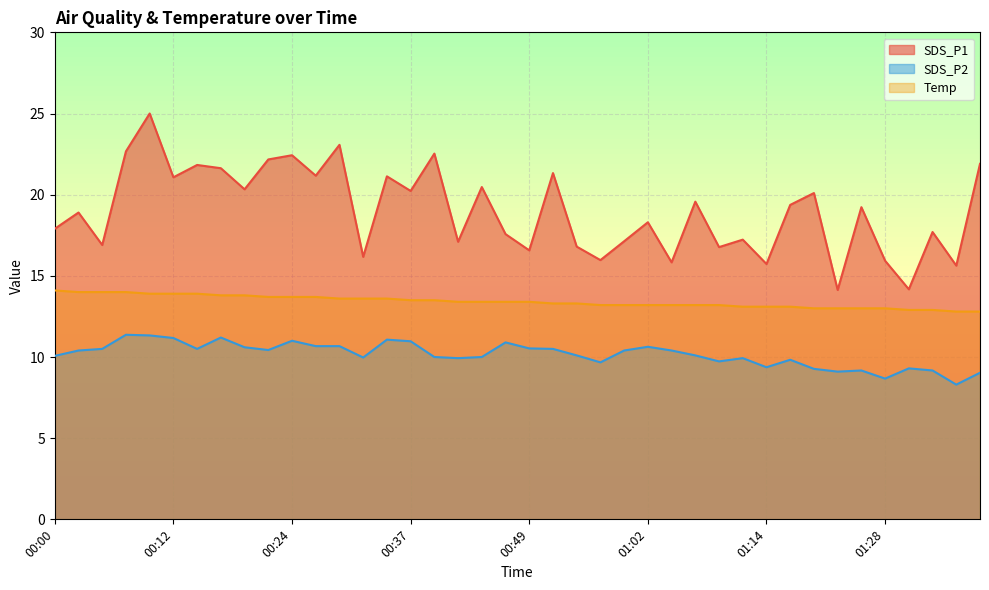

True or false: SDS_P1 and Temp cross at least once.

False